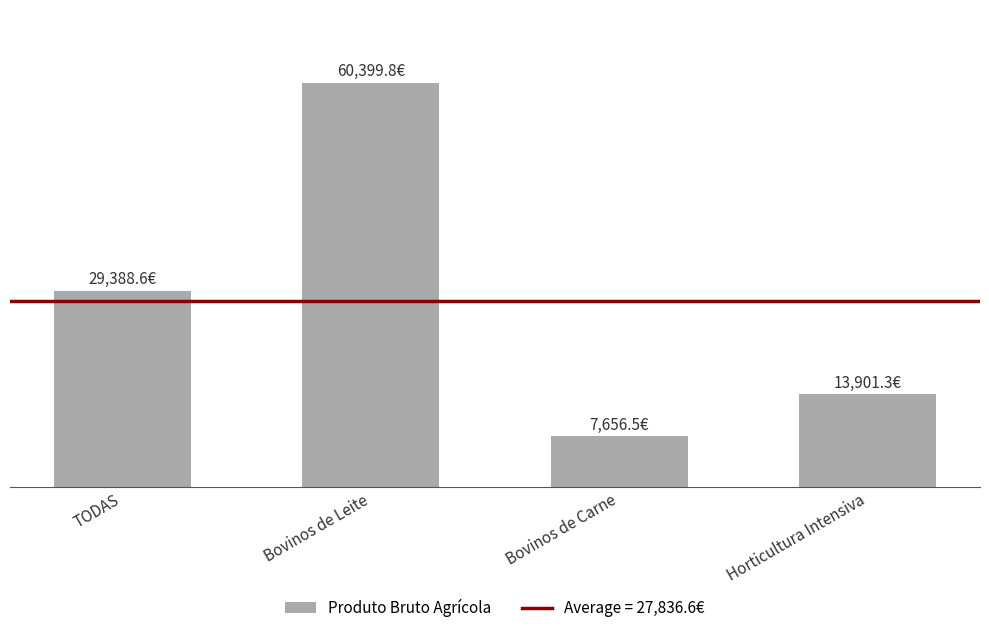

Rank the categories by value from highest to lowest.

Bovinos de Leite, TODAS, Horticultura Intensiva, Bovinos de Carne